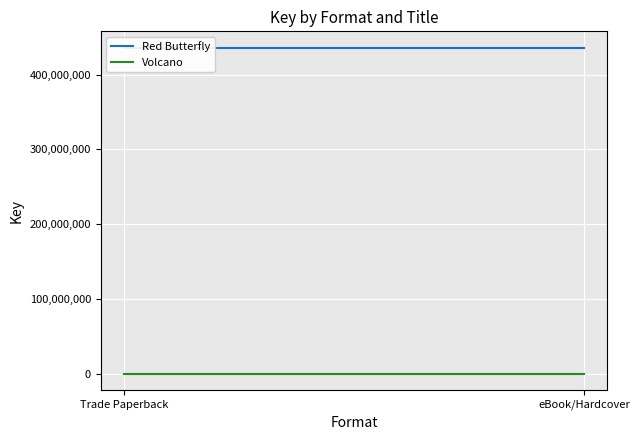

Reading left to right, what are all the values shown in this chart?

Red Butterfly: Trade Paperback=435915197	eBook/Hardcover=435915197
Volcano: Trade Paperback=316044	eBook/Hardcover=316044